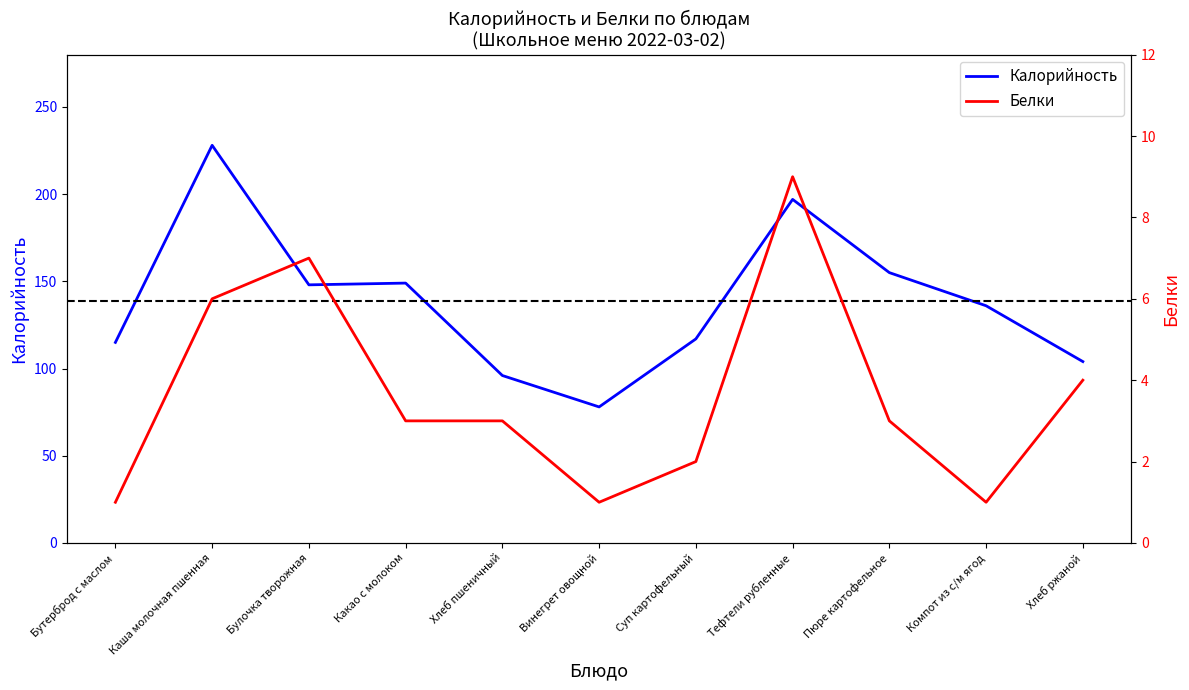

True or false: Белки and Калорийность intersect in this chart.

False